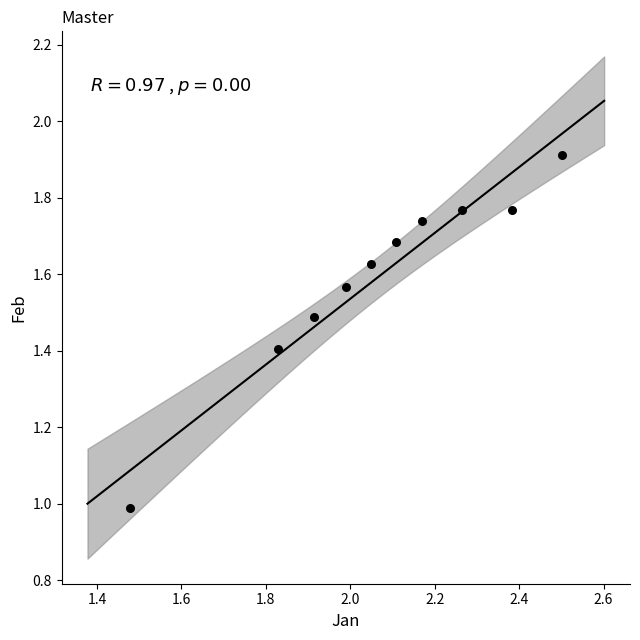

What is the average X value?

2.1